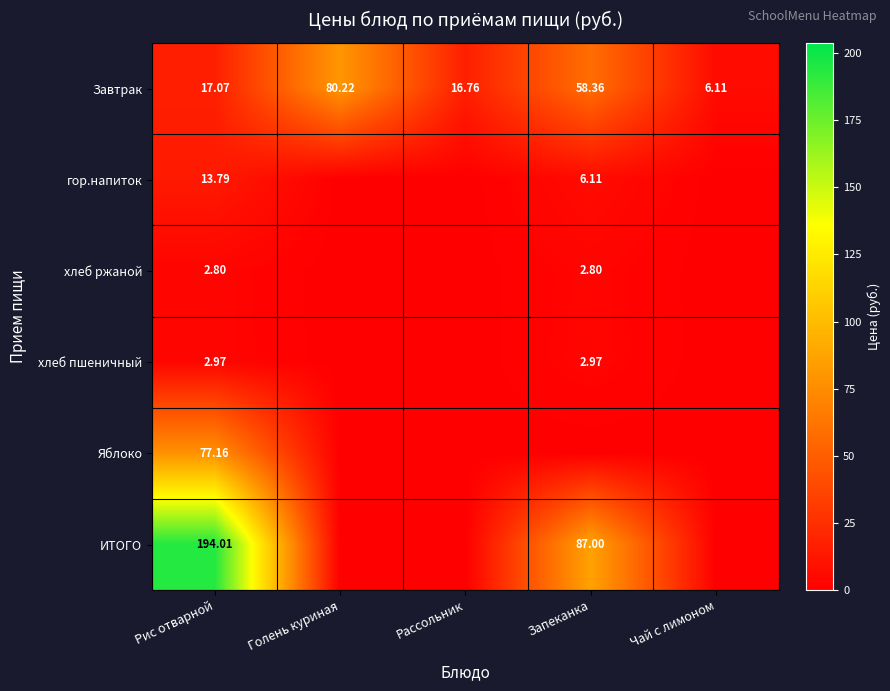

What is the difference between the highest and lowest values at Чай с лимоном?

6.1